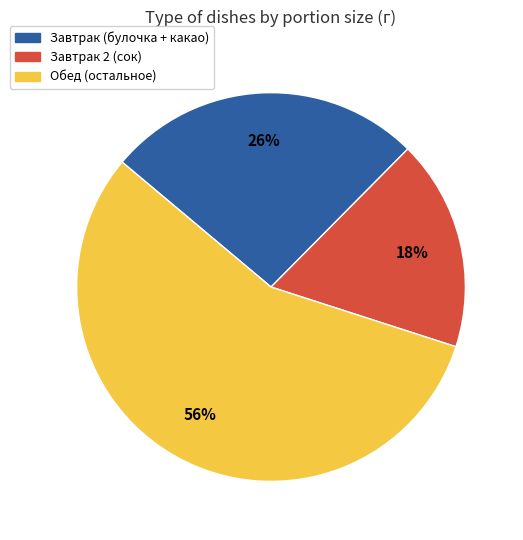

Count the number of slices in the pie.

3